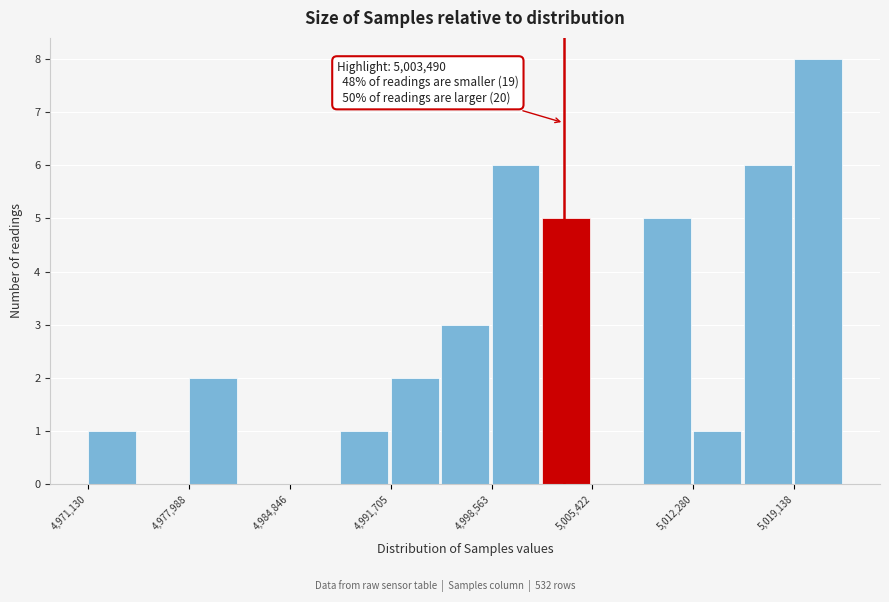

Around what value on the x-axis is the tallest bar? Give the approximate position of its centre, as read against the axis.

5021000